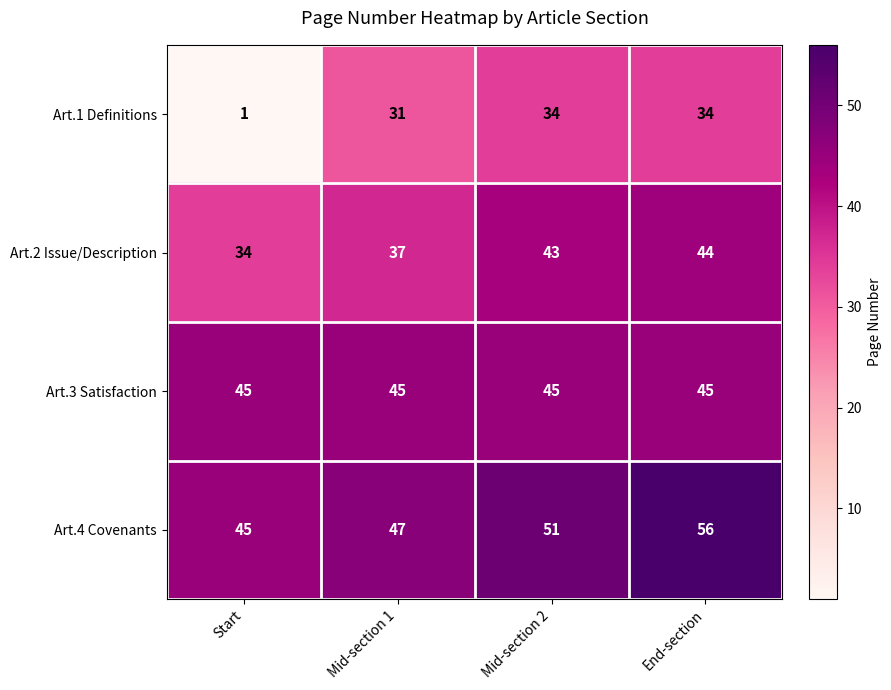

Between Start and End-section, which series saw the biggest shift?

Art.1 Definitions